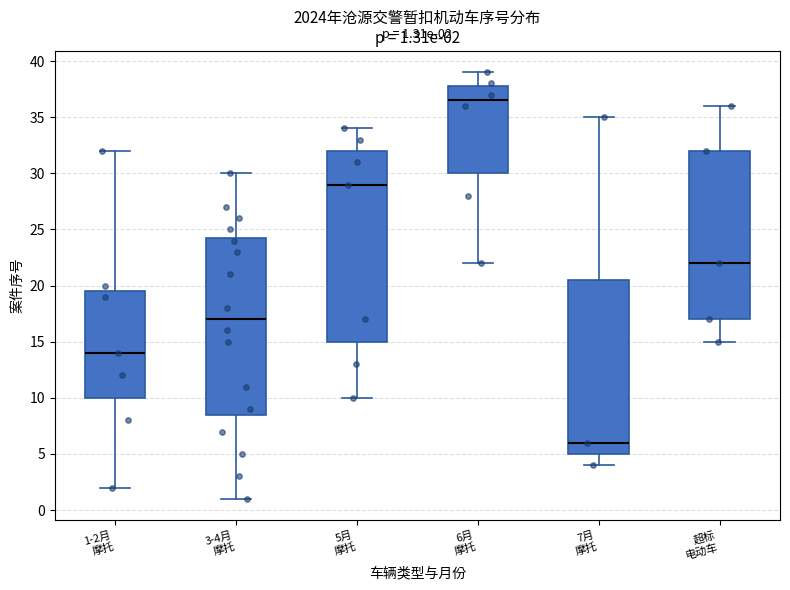

Which box's median line is the highest?

6月 摩托